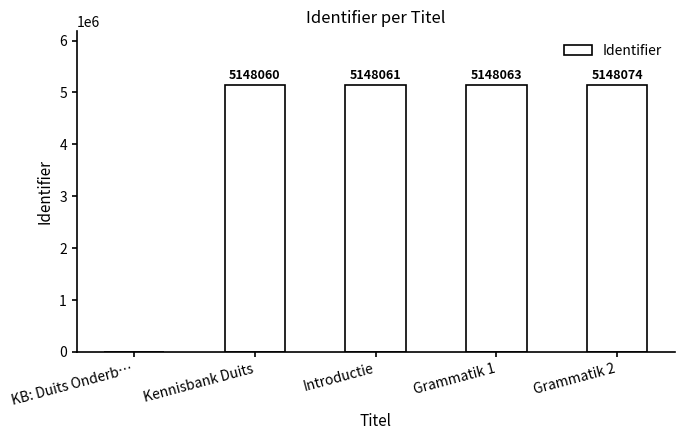

What is the sum of the values at Grammatik 2 and Grammatik 1?

10296137